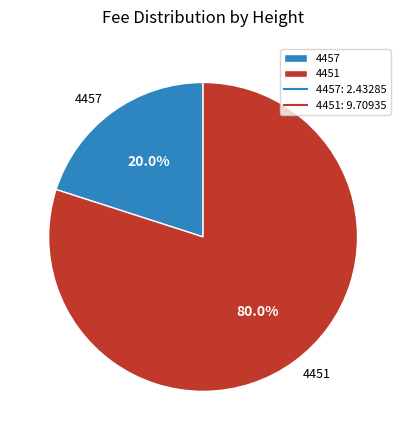

How many segments does this pie chart have?

2